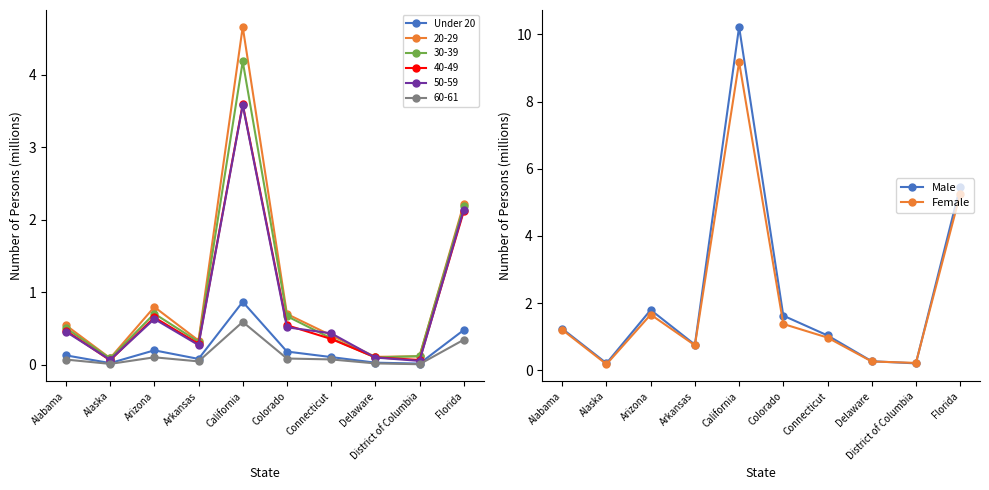

What is the sum of the Male values at Connecticut and Florida?

6.5